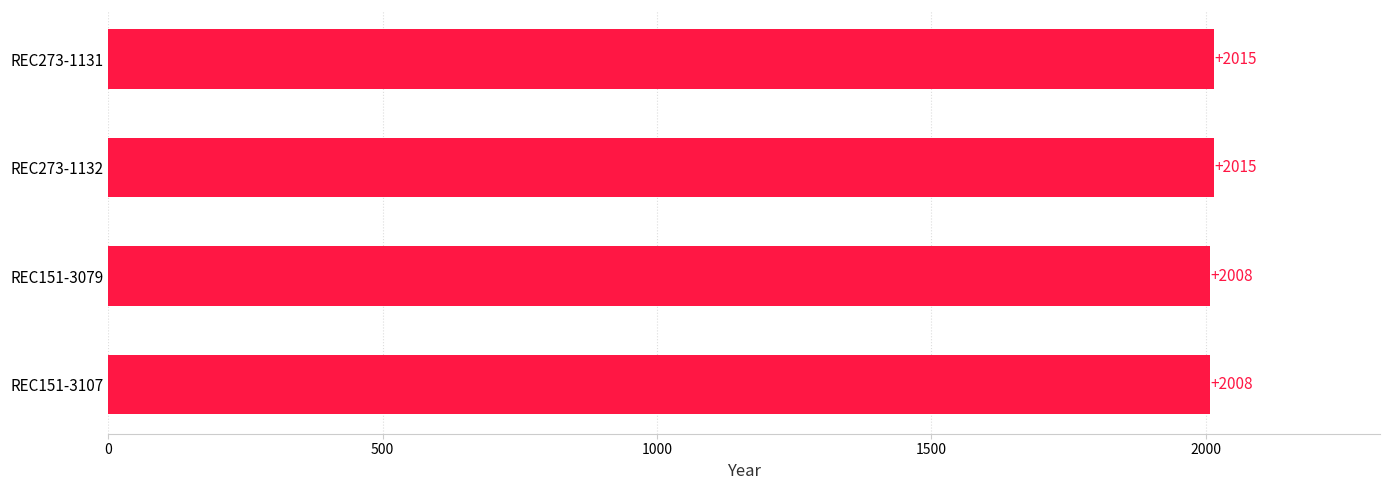

How many values are between 2008 and 2015?

4